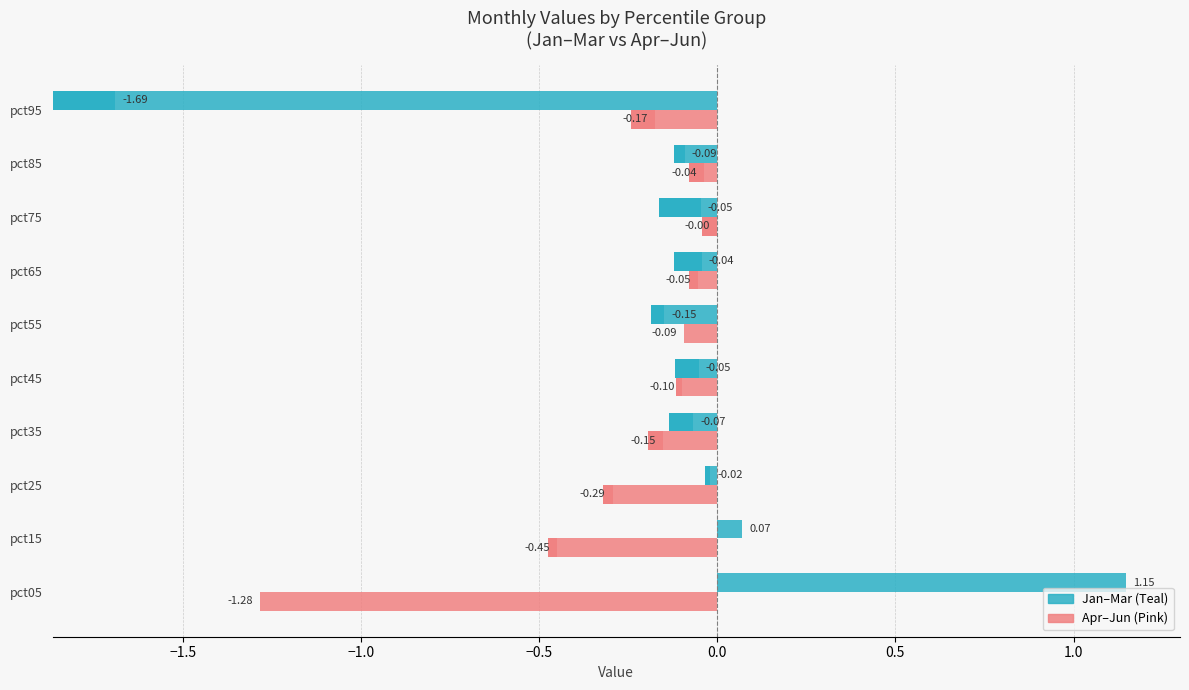

List the series in order of their overall mean, lowest first.

Apr, Jan